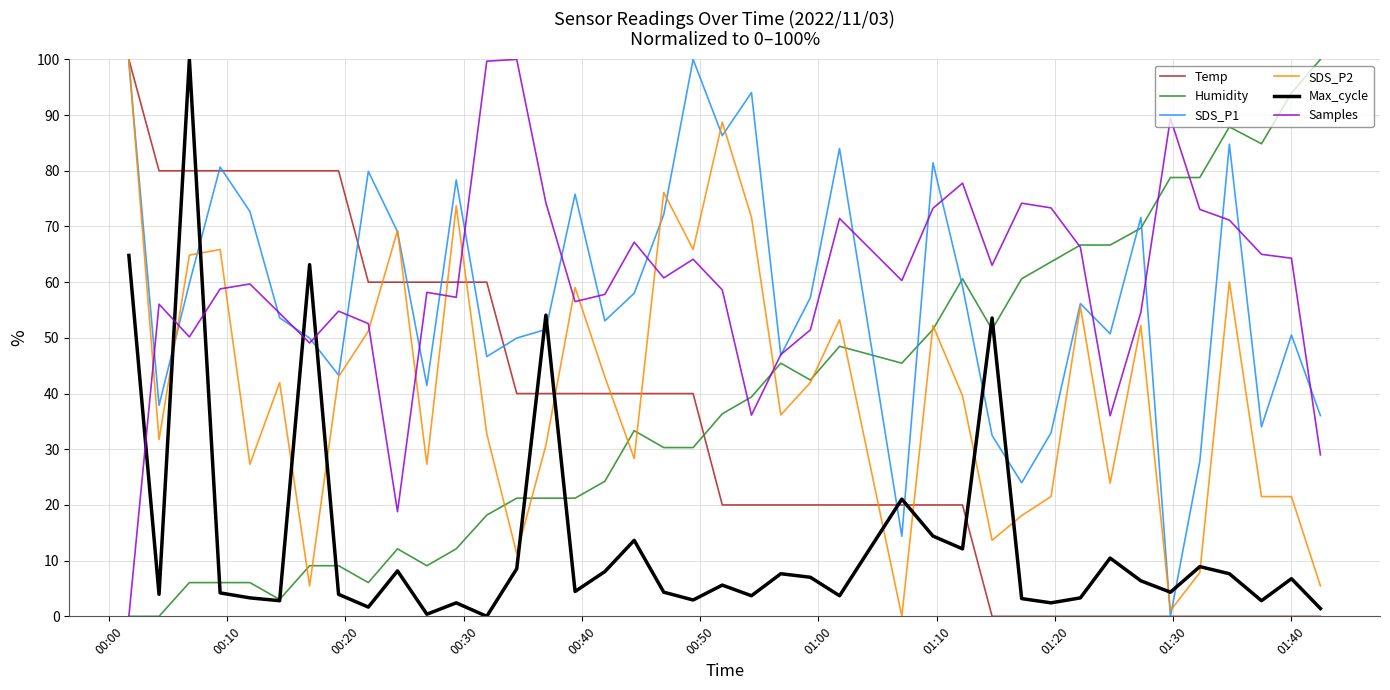

True or false: SDS_P1 and Max_cycle cross at least once.

True